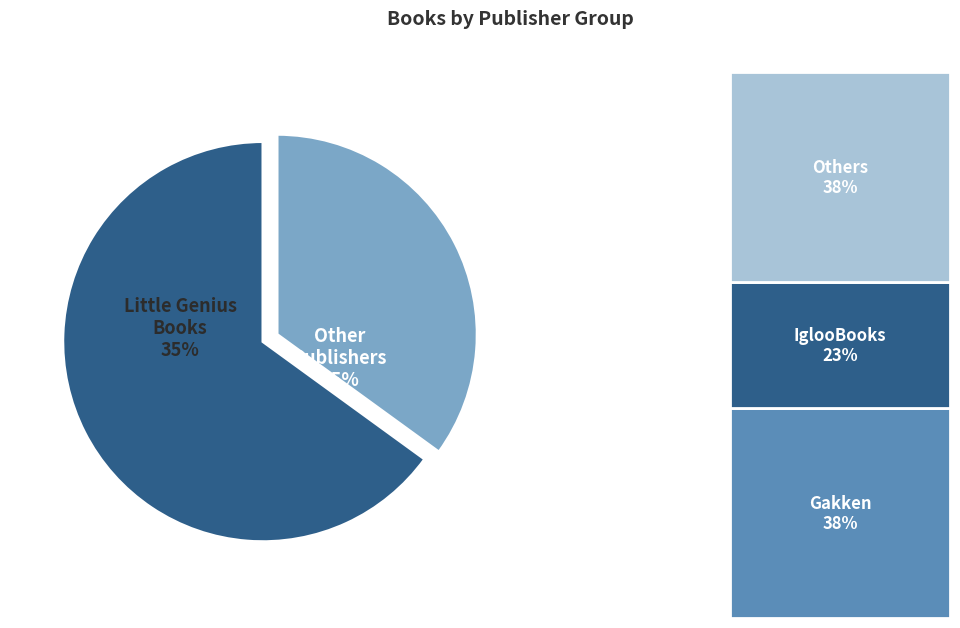

Does Gakken early childhood experts account for over 50% of the chart?

No